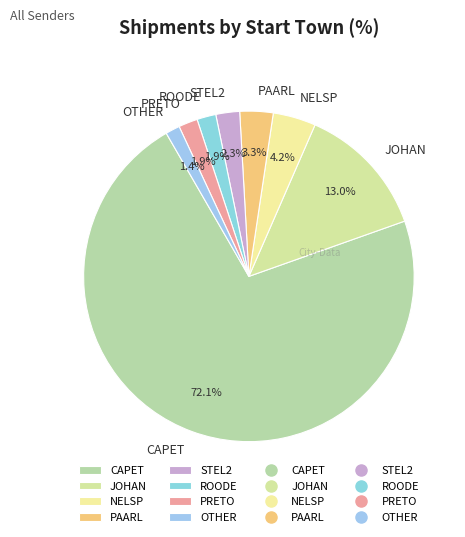

The CAPET slice represents 72% of the pie. True or false?

True